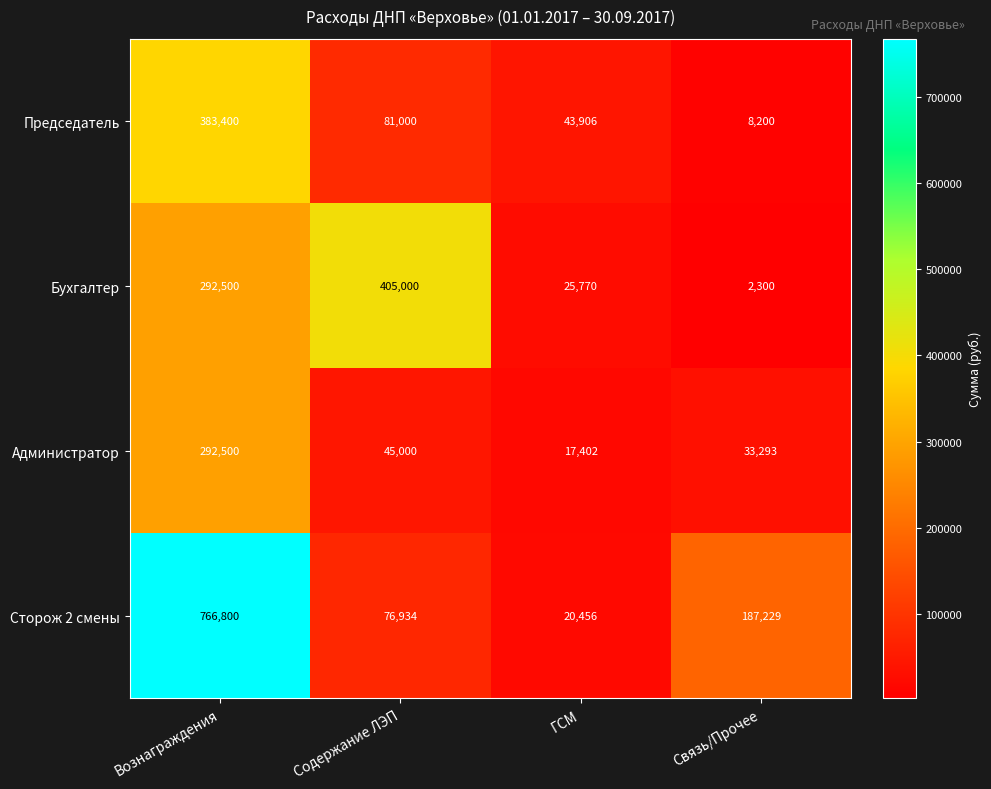

What is the smallest value displayed?

2300